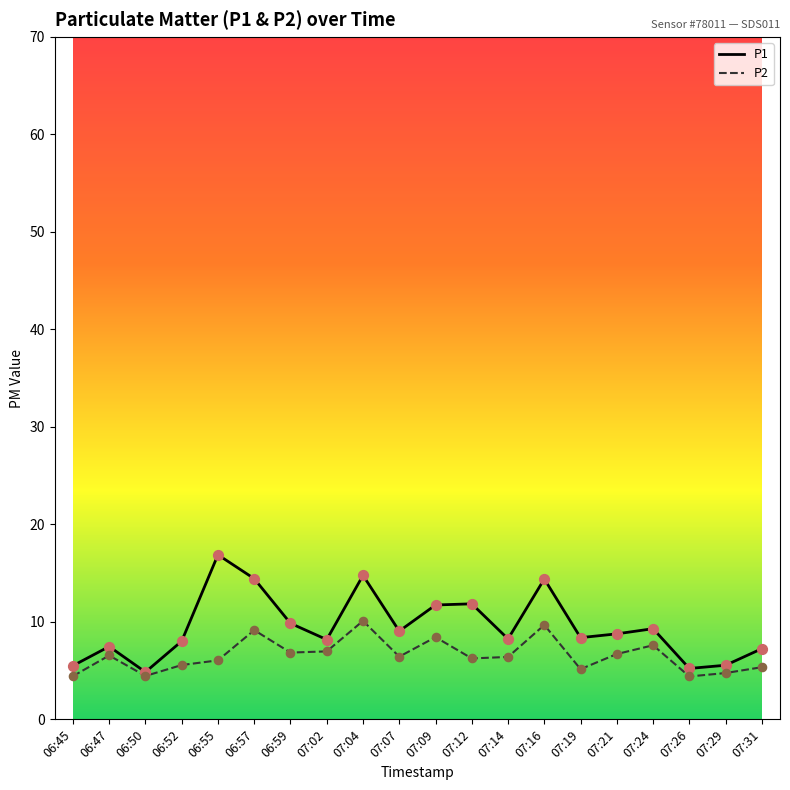

What is the total value across all series at 07:14?

14.7